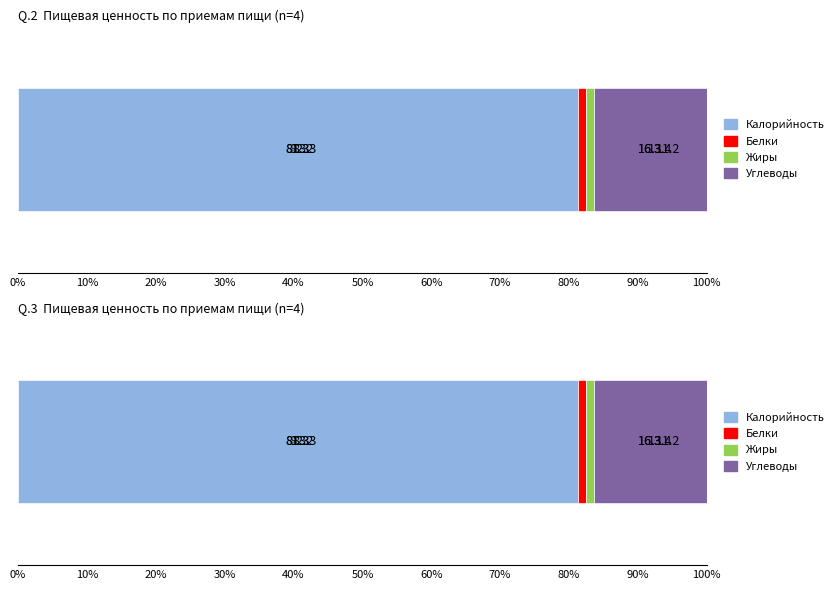

What is the total value across all series at 10%?

100.0